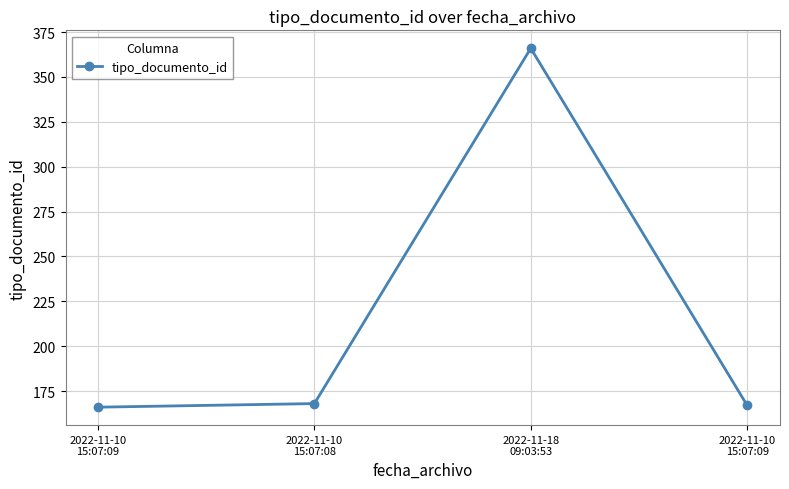

Is it true that the value at 2022-11-10
15:07:09 is 259?

False